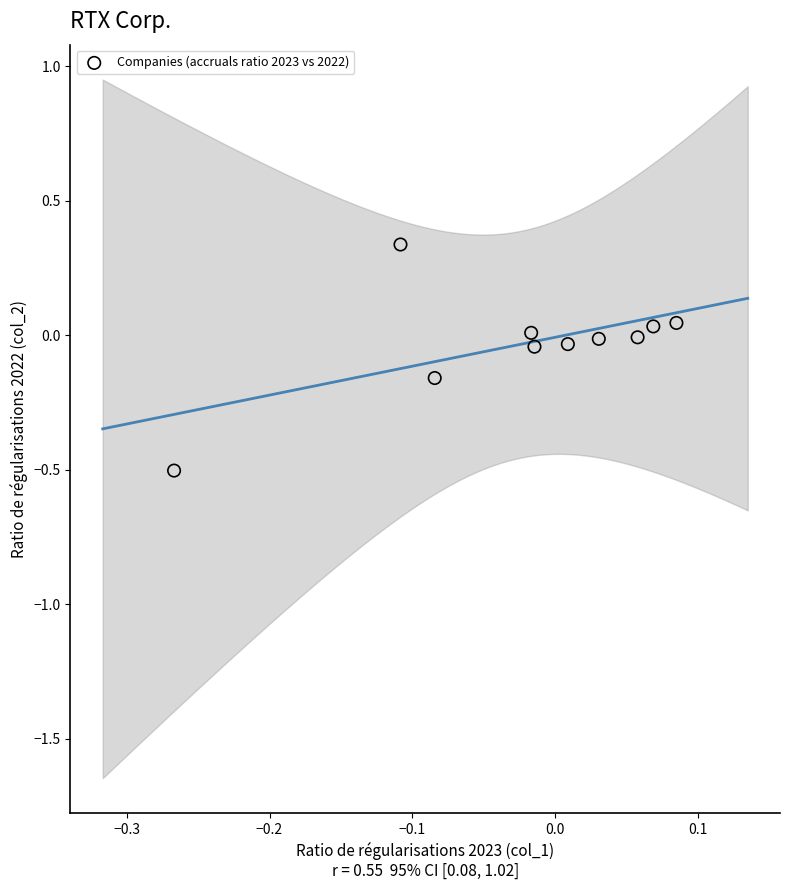

What is the range of X values (max minus min)?

0.4